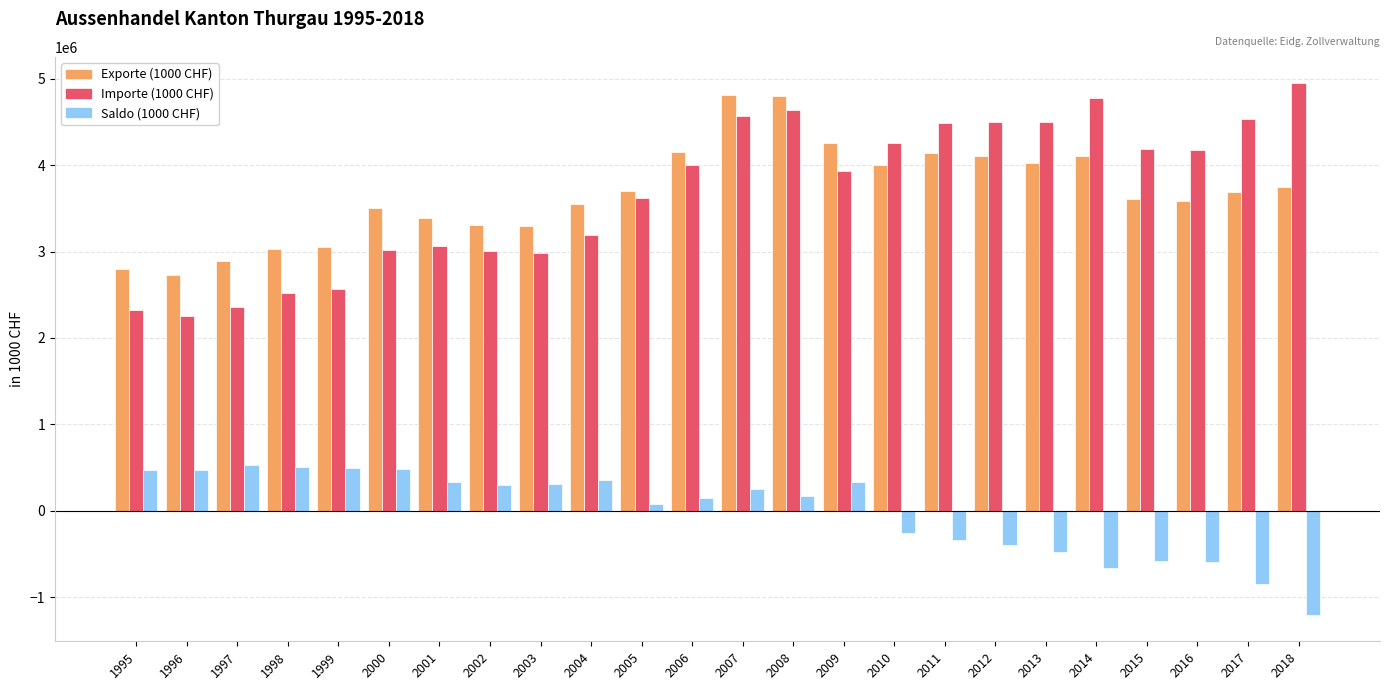

What is the difference between the highest and lowest values at 1995?

2323952.4